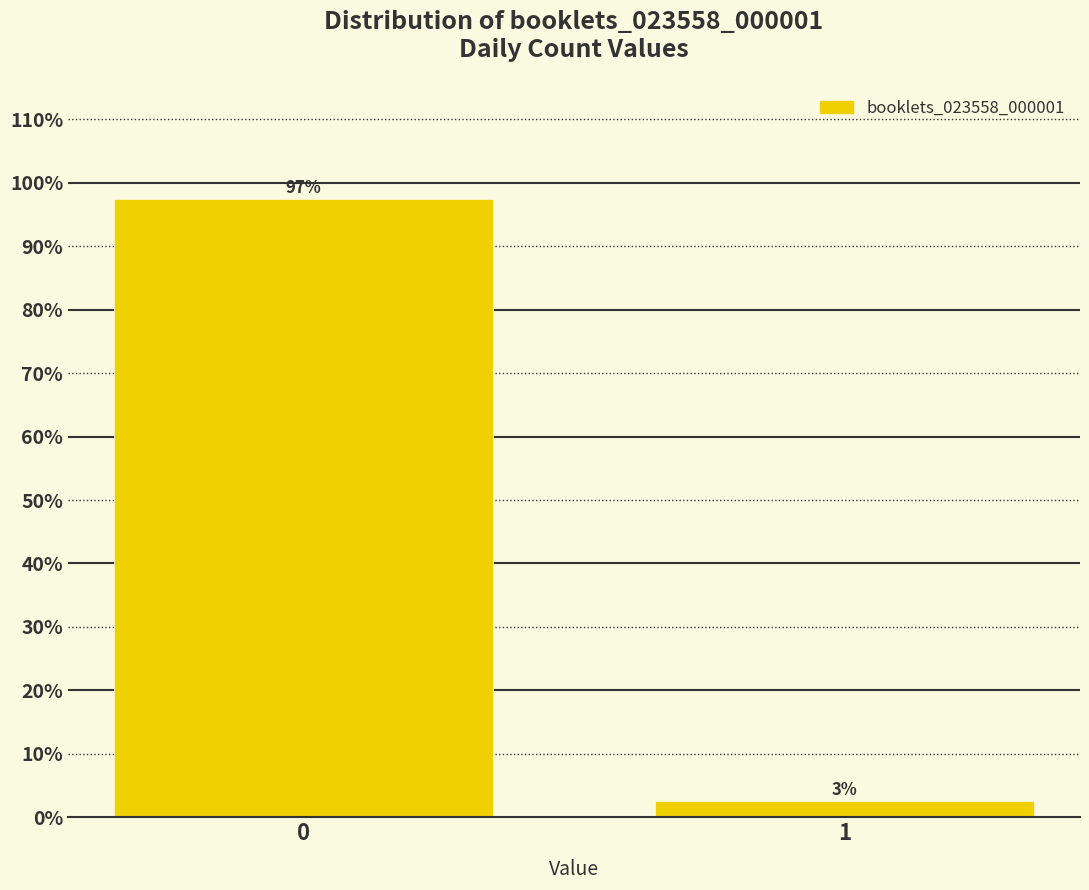

What is the greatest value displayed?

97.5